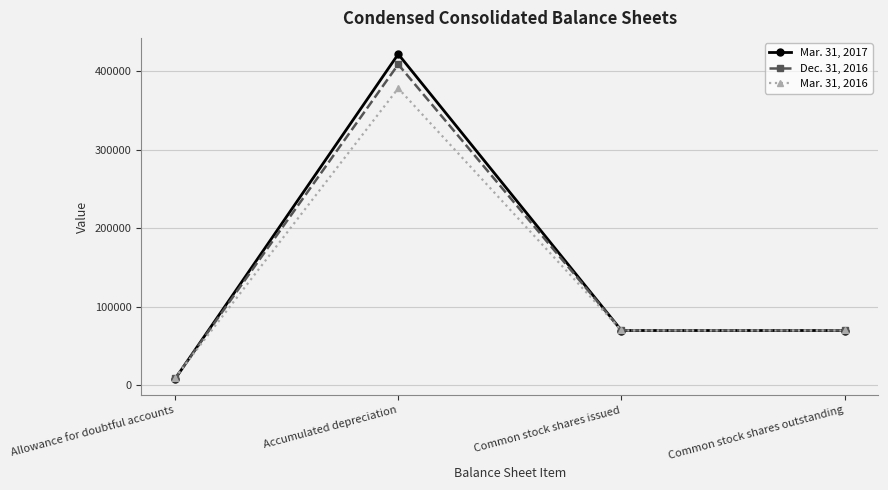

Where is the first local maximum for Dec. 31, 2016?

Accumulated depreciation